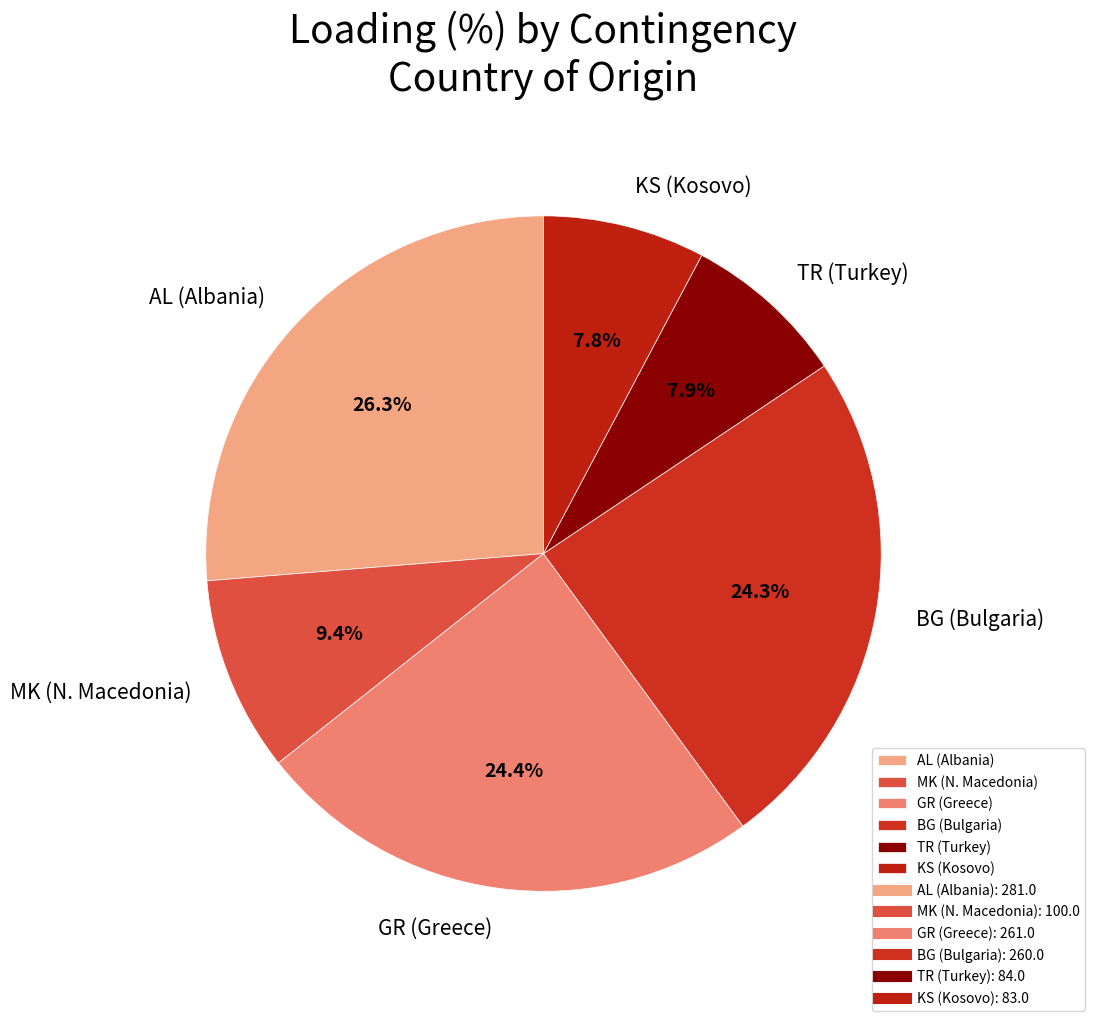

Does any single category account for the majority?

No